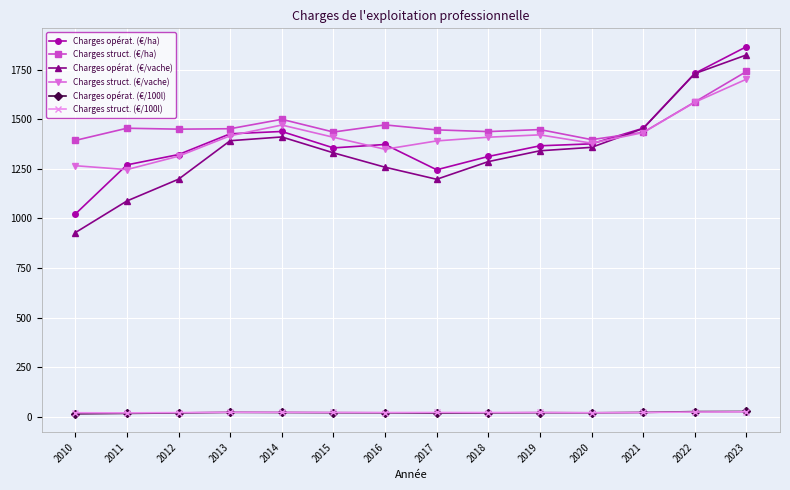

At how many categories does at least one series exceed 889?

14